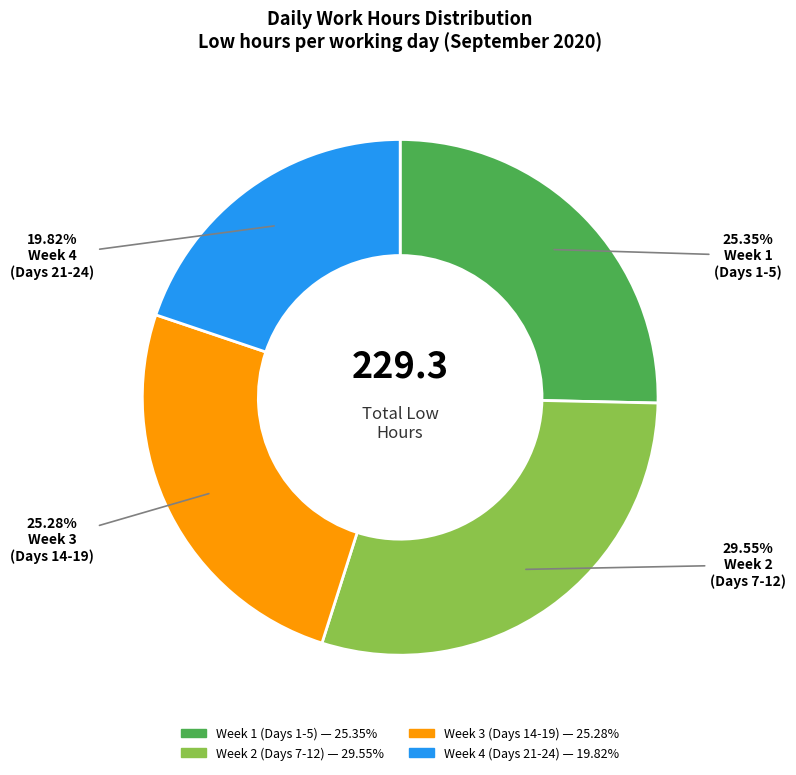

Does any single category account for the majority?

No